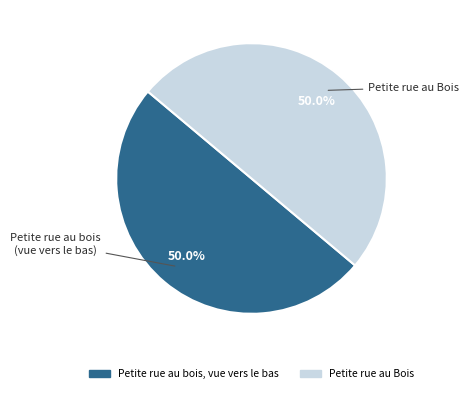

True or false: Petite rue au bois, vue vers le bas accounts for 50% of the total.

True